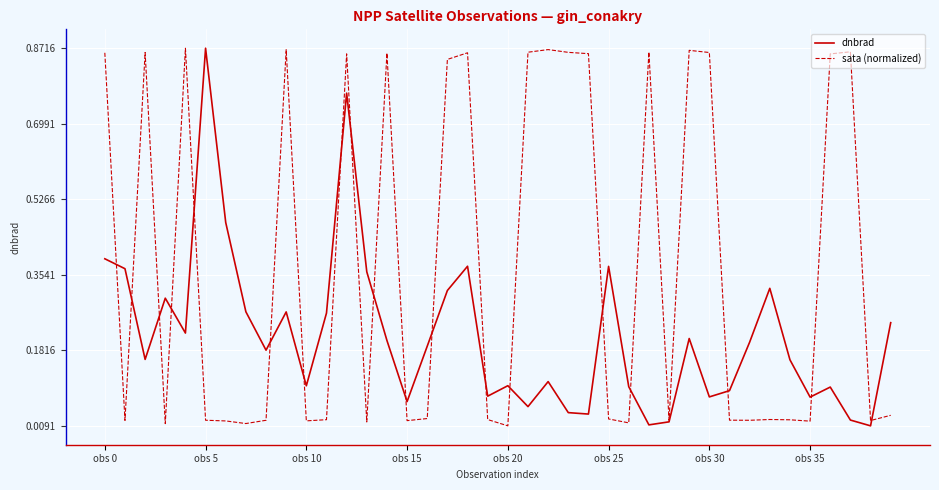

How many lines are shown in the chart?

2